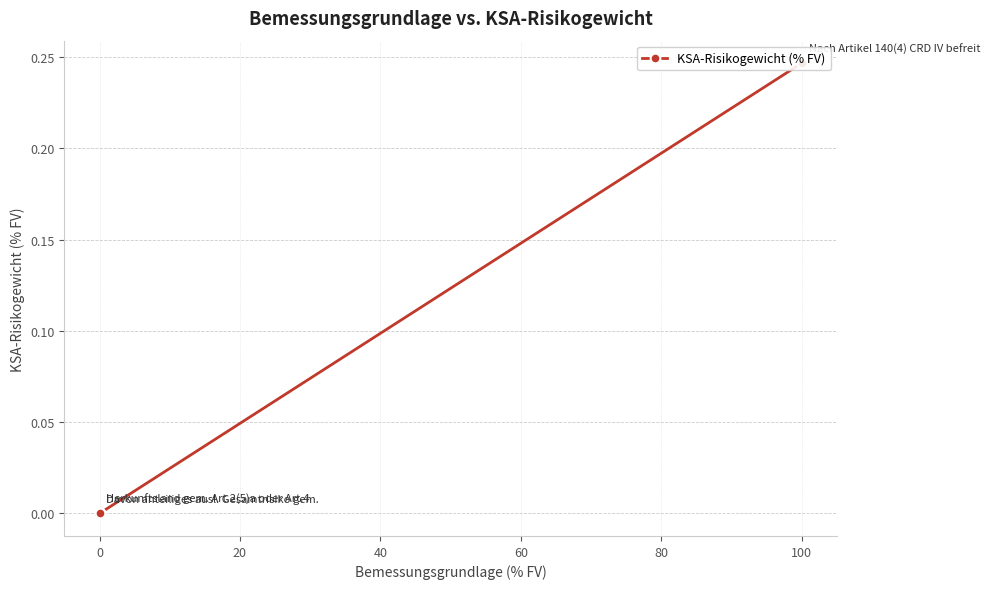

What is the greatest value displayed?

0.2